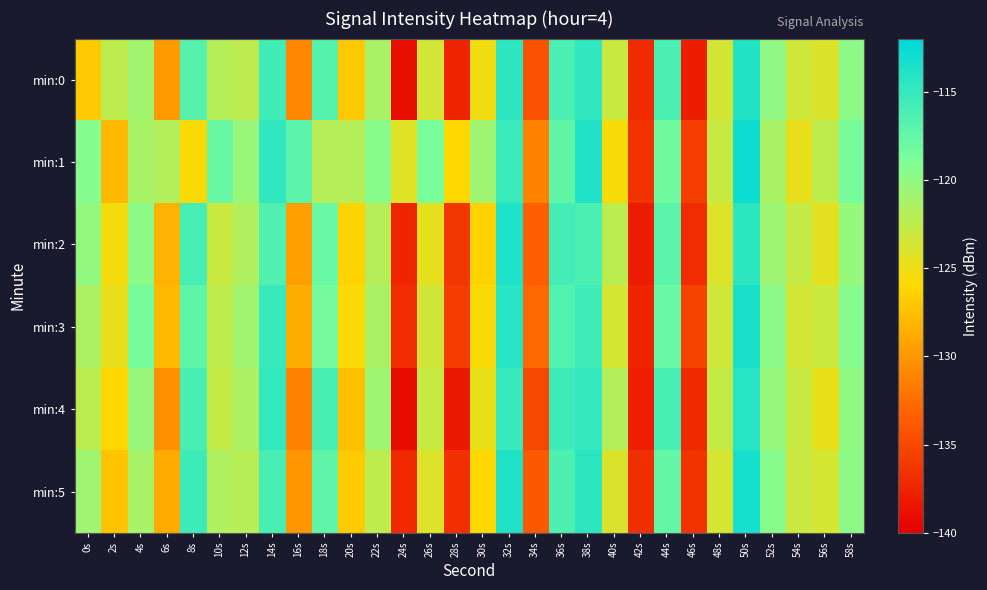

What is the total value across all series at 8s?

-707.2